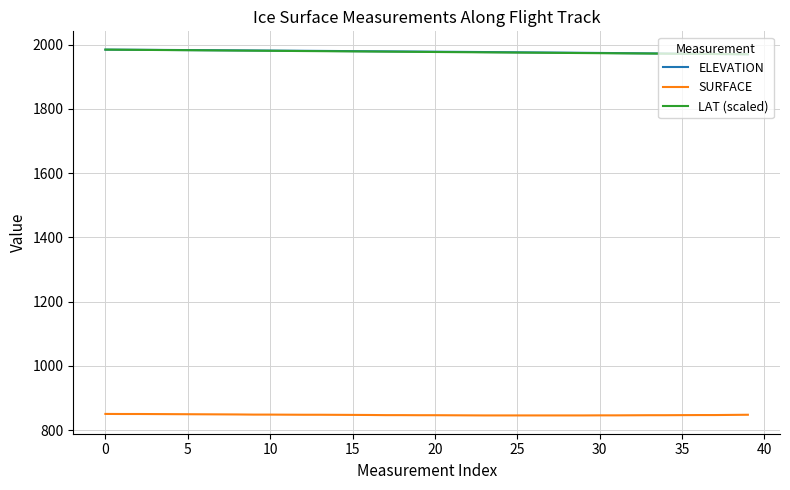

What is the lowest value of the LAT (scaled) series?

1970.0